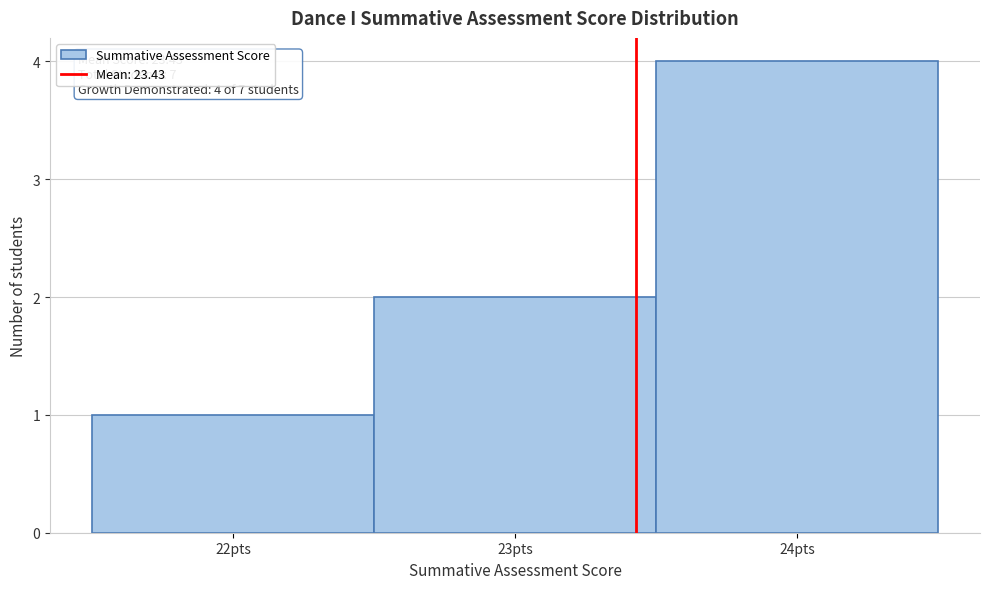

Over which range of the x-axis is the bar tallest?

23.5 to 24.5